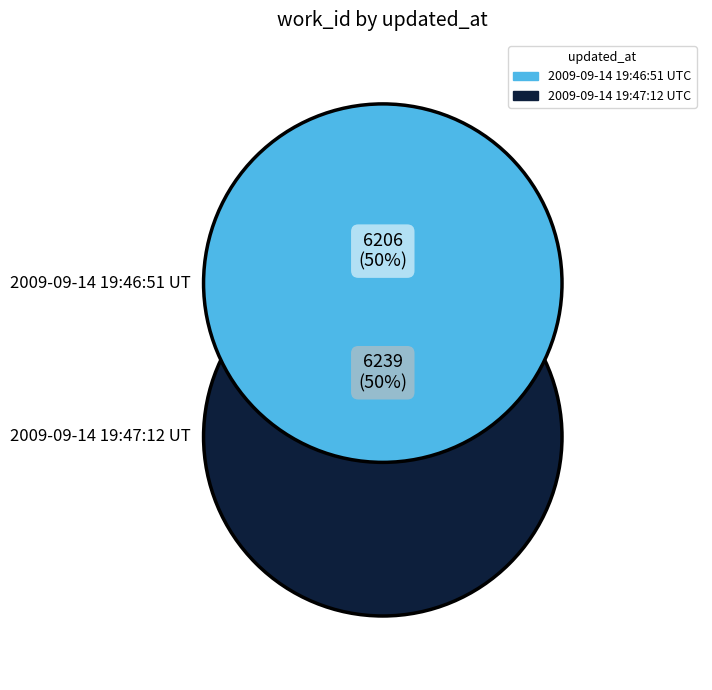

How many segments does this pie chart have?

2